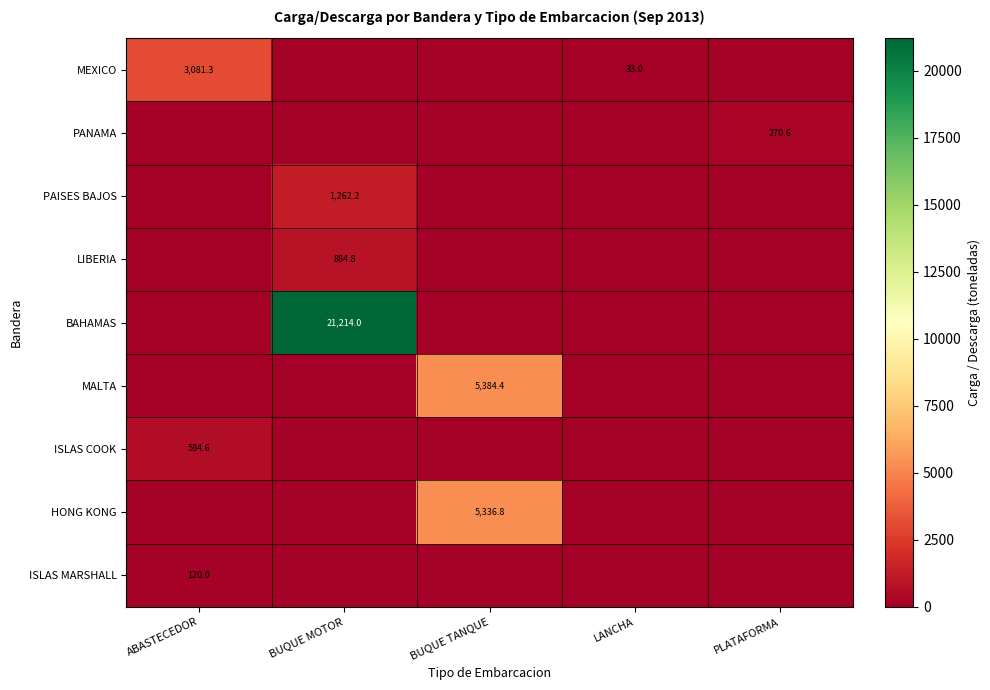

Is the value of PAISES BAJOS at LANCHA greater than the value of LIBERIA at ABASTECEDOR?

No